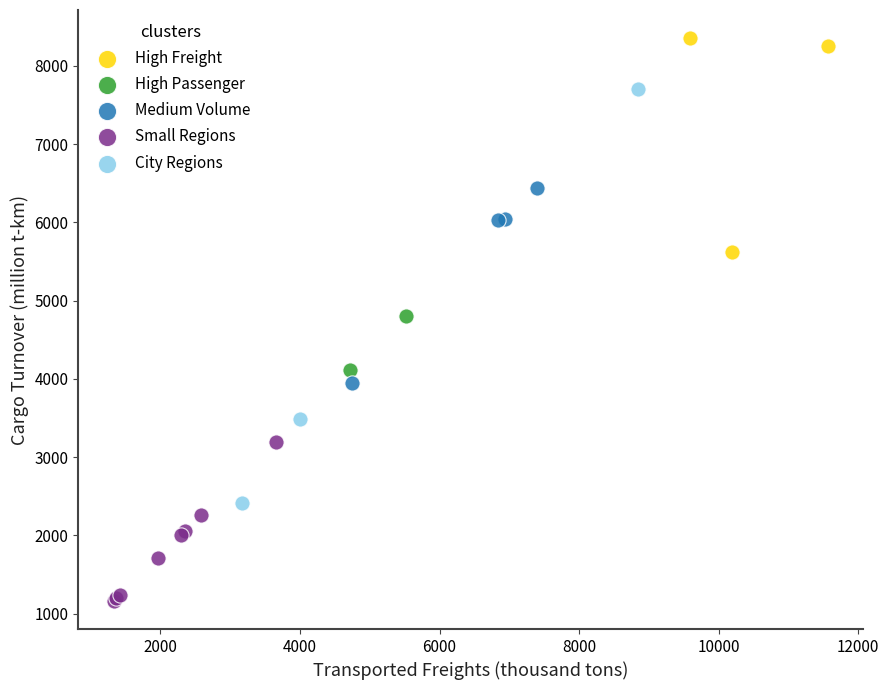

Which series contains the lowest Y value?

Small Regions